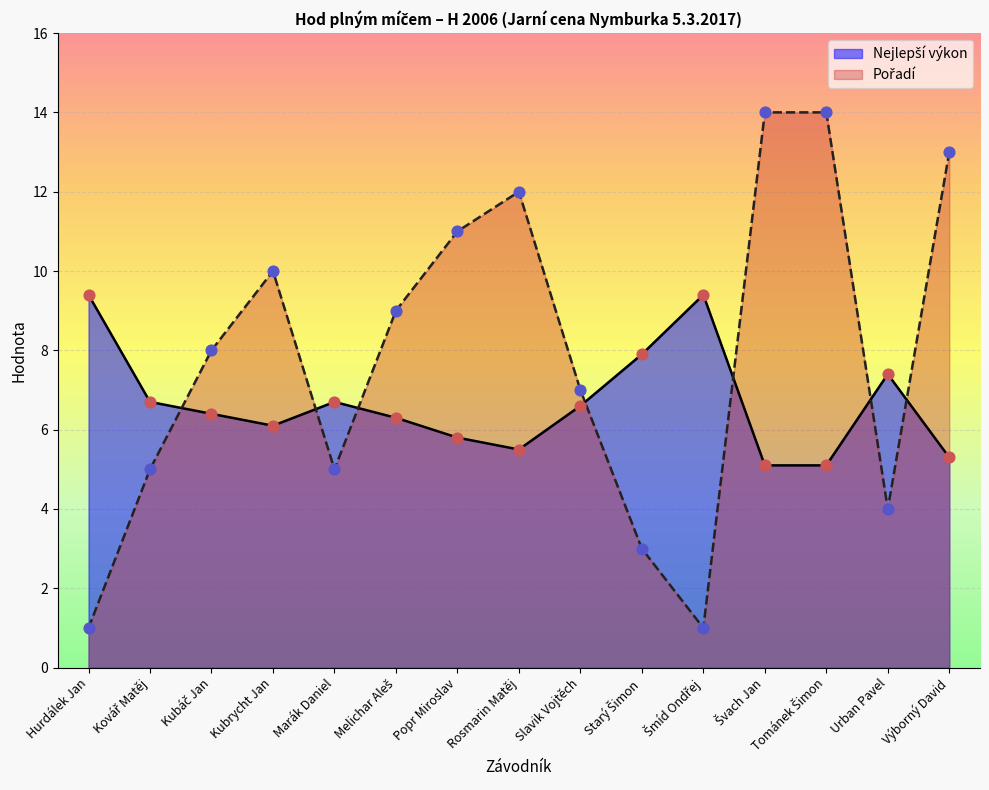

Which series reaches the minimum Y coordinate?

Pořadí